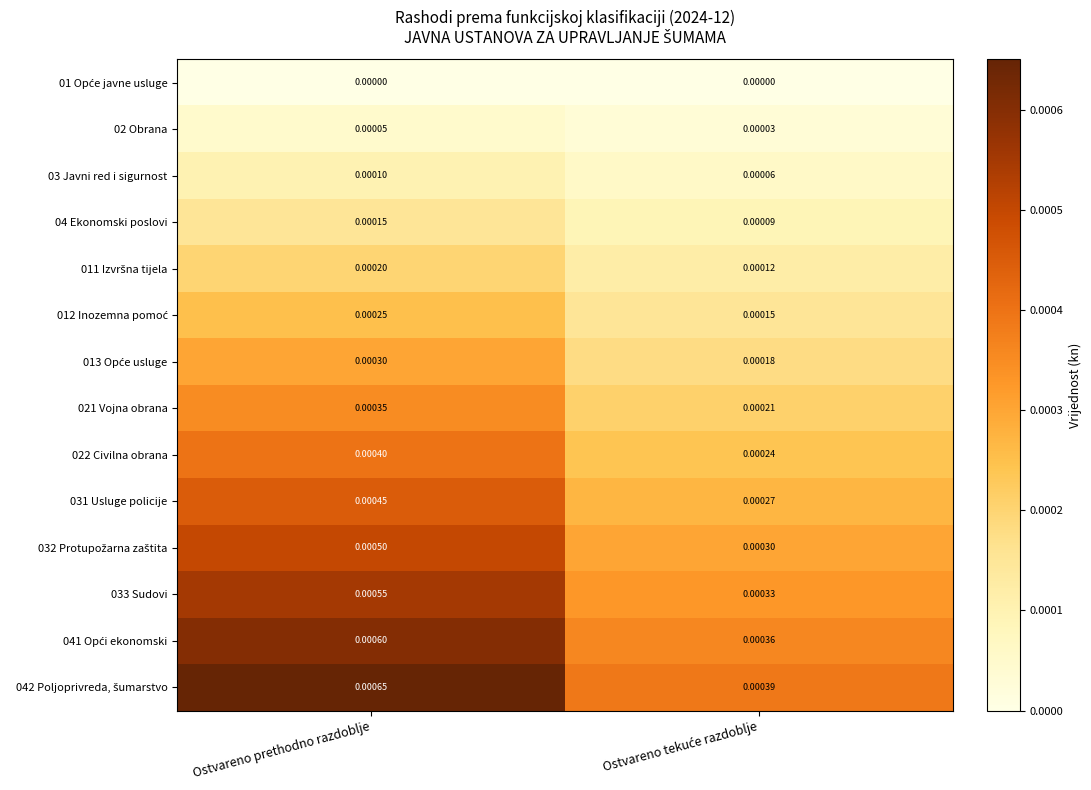

Is the value of 033 Sudovi at Ostvareno prethodno razdoblje greater than the value of 021 Vojna obrana at Ostvareno prethodno razdoblje?

Yes